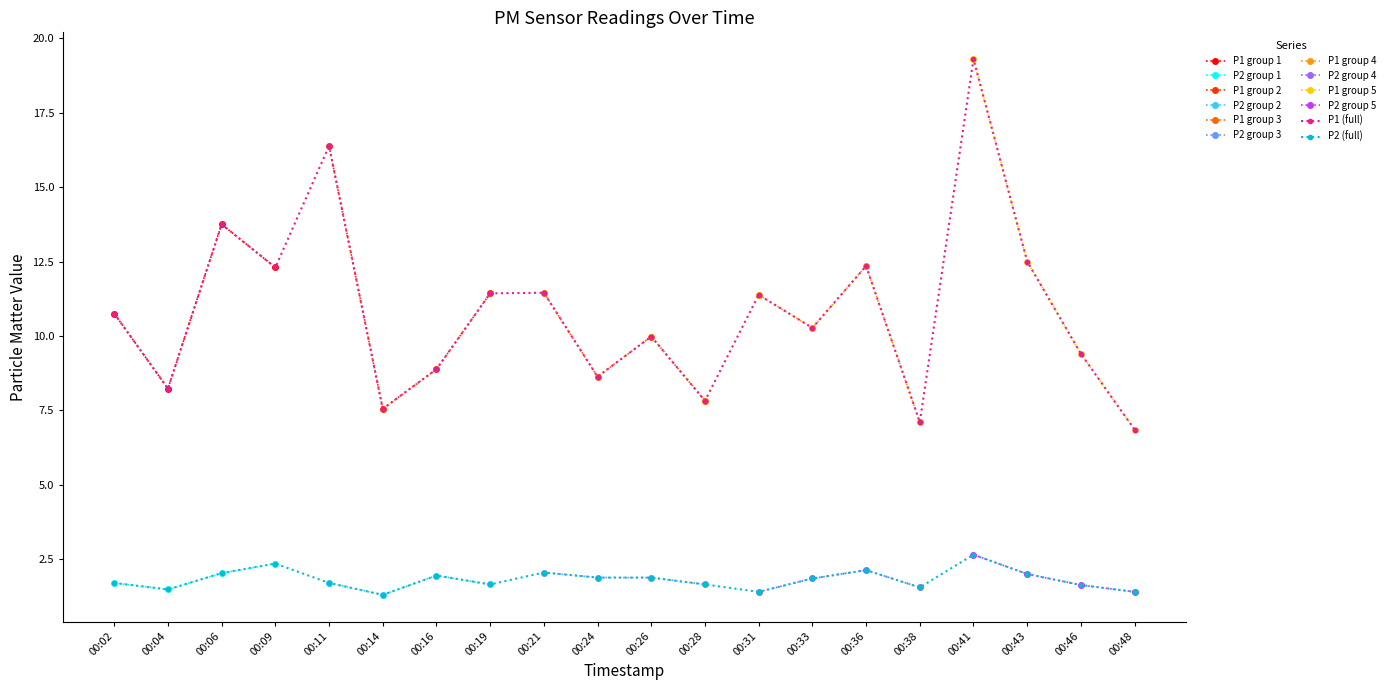

Rank the series at 00:36 from lowest to highest value.

P2, P1